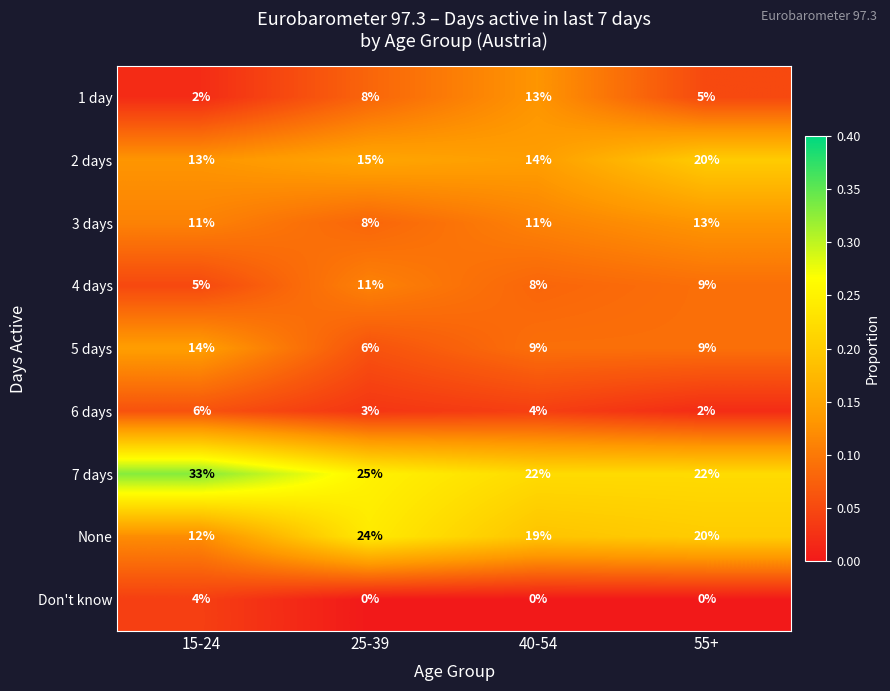

Which series has the widest spread of values?

None